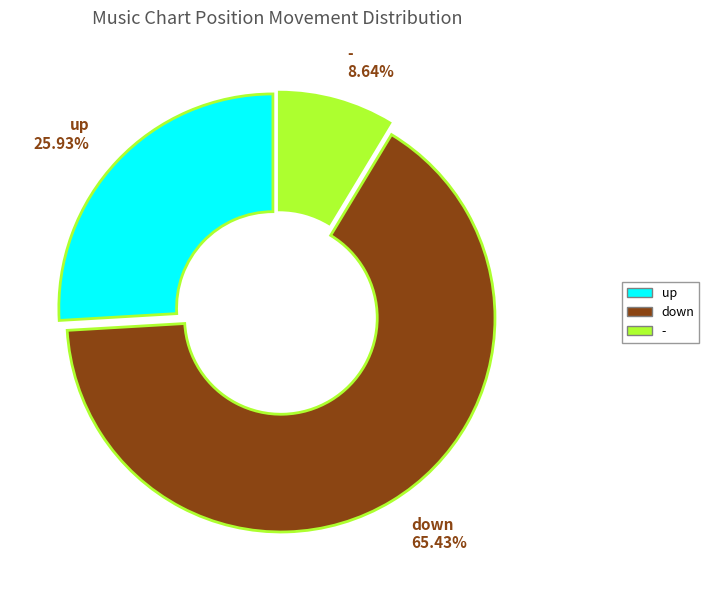

How many slices are in this pie chart?

3